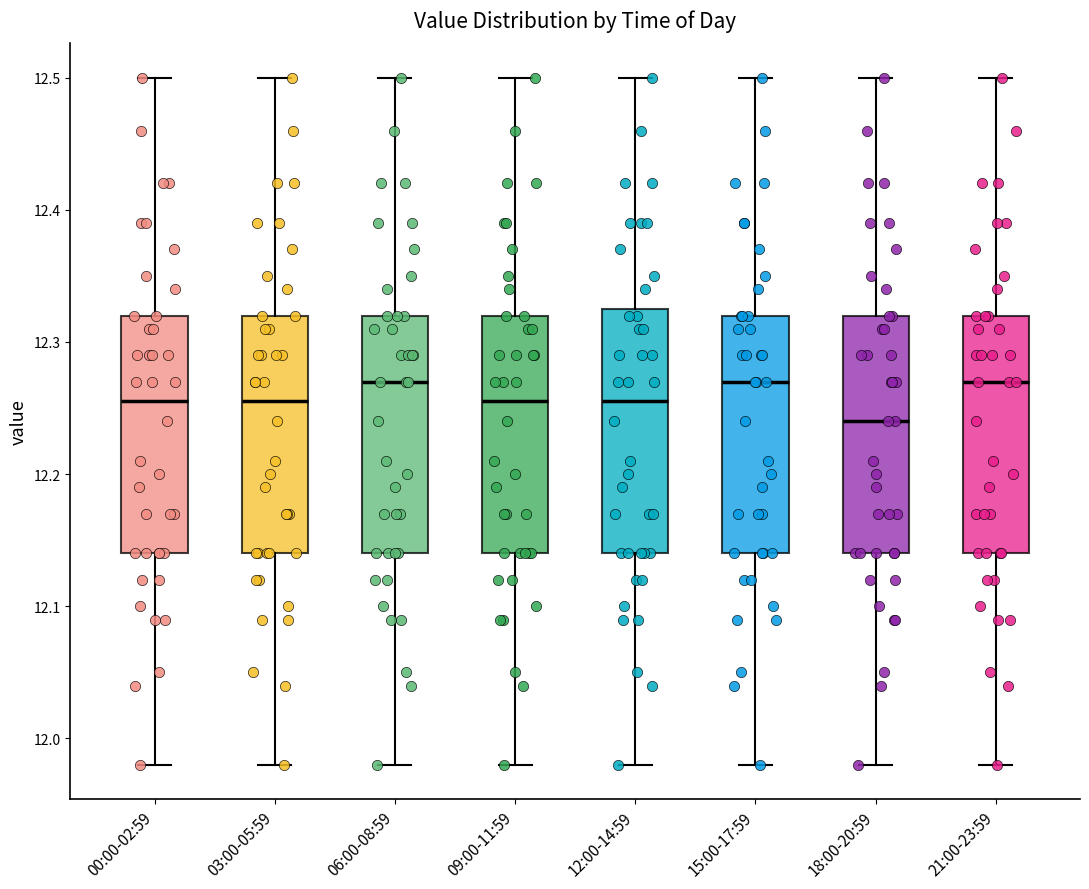

Where is the upper edge of the box for 09:00-11:59 on the y-axis? The values are not printed on the chart, so give them approximately, as read against the axis.

12.32